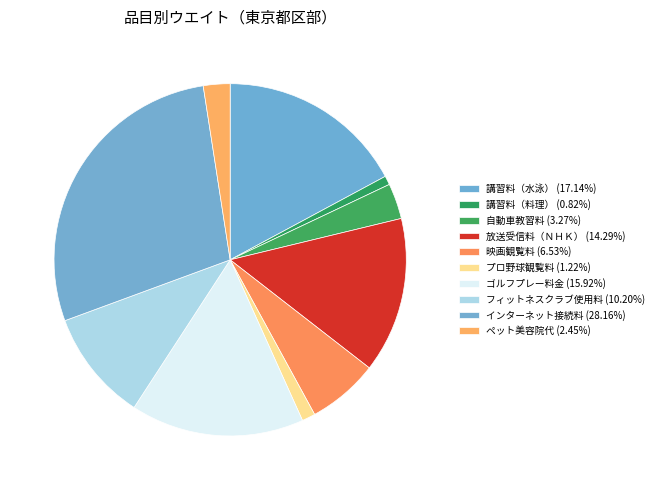

To the nearest percent, what percentage of the pie is フィットネスクラブ使用料?

10%